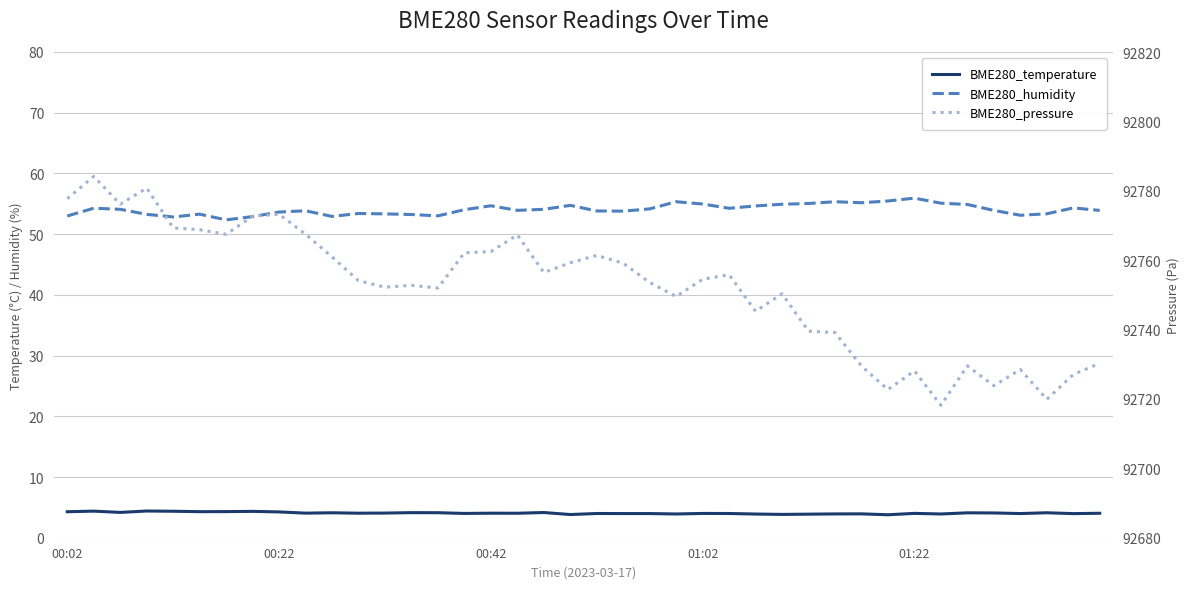

Reading left to right, list all the values displayed in this chart.

BME280_temperature: 4.3	4.4	4.2	4.4	4.4	4.3	4.3	4.3	4.2	4.0	4.1	4.0	4.1	4.1	4.1	4.0	4.0	4.0	4.2	3.8	4.0	4.0	4.0	3.9	4.0	4.0	3.9	3.8	3.9	3.9	3.9	3.8	4.0	3.9	4.1	4.1	4.0	4.1	4.0	4.0
BME280_humidity: 53.0	54.3	54.1	53.3	52.8	53.3	52.4	52.9	53.6	53.9	52.9	53.4	53.3	53.2	53.0	54.0	54.7	53.9	54.1	54.7	53.8	53.8	54.2	55.3	55.0	54.3	54.6	54.9	55.0	55.3	55.2	55.5	55.9	55.1	54.9	53.9	53.1	53.4	54.3	53.9
BME280_pressure: 92777.7	92784.1	92776.1	92780.8	92769.3	92768.8	92767.5	92772.7	92773.2	92767.5	92760.9	92754.1	92752.2	92752.8	92752.0	92762.1	92762.5	92767.3	92756.4	92759.2	92761.4	92759.1	92753.6	92749.5	92754.5	92755.8	92745.3	92750.3	92739.5	92739.1	92729.5	92722.7	92728.1	92718.2	92729.5	92723.8	92728.5	92719.9	92727.0	92730.3